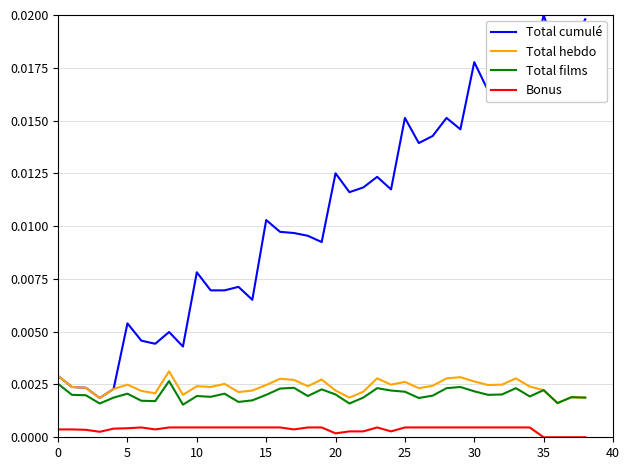

True or false: Total cumulé and Bonus cross at least once.

False